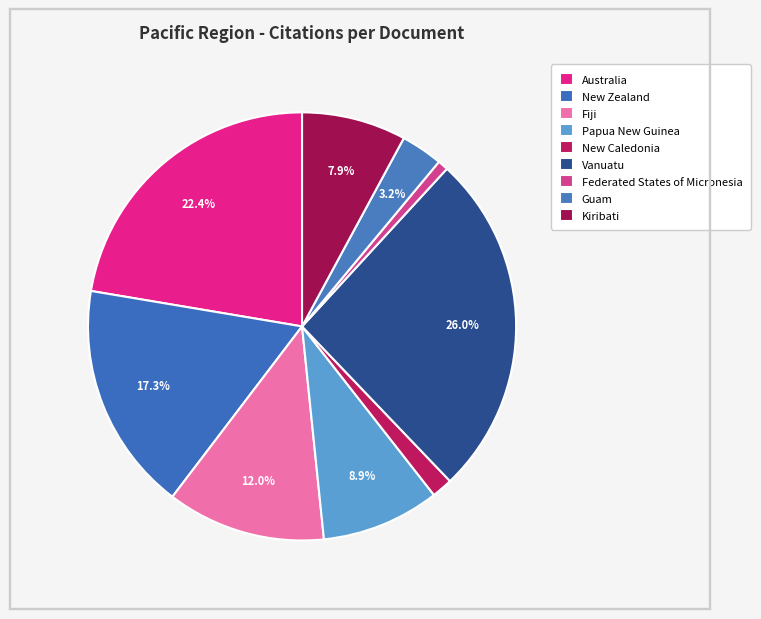

To the nearest percent, what is the difference between the New Caledonia and New Zealand slice percentages?

16%